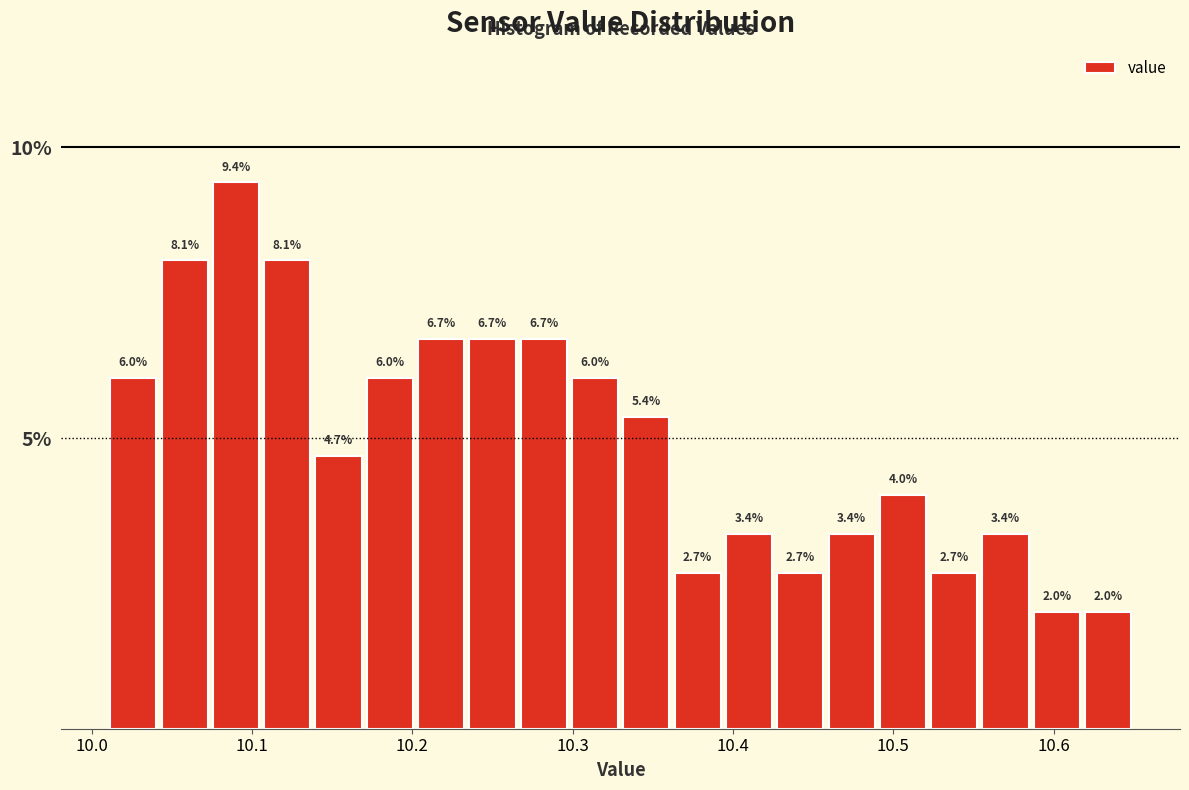

Read against the x-axis, roughly where is the centre of the tallest bar?

10.09